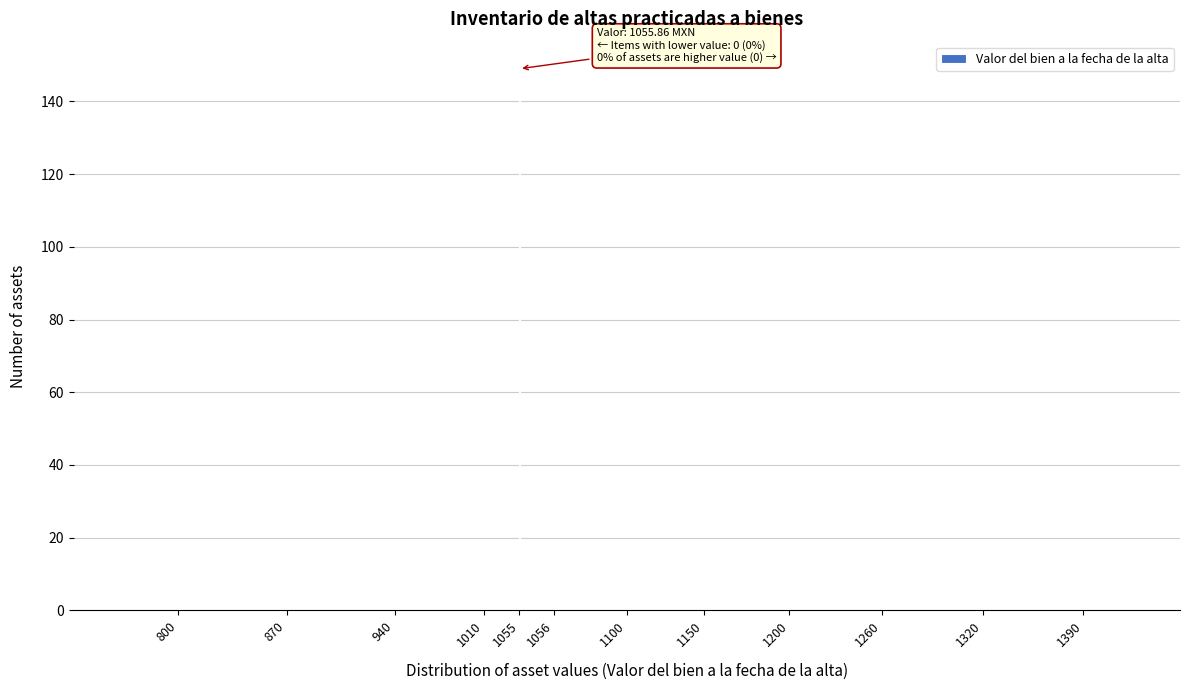

Reading left to right, extract all data points from this chart.

800=0	870=0	940=0	1010=0	1055=149	1056=0	1100=0	1150=0	1200=0	1260=0	1320=0	1390=0